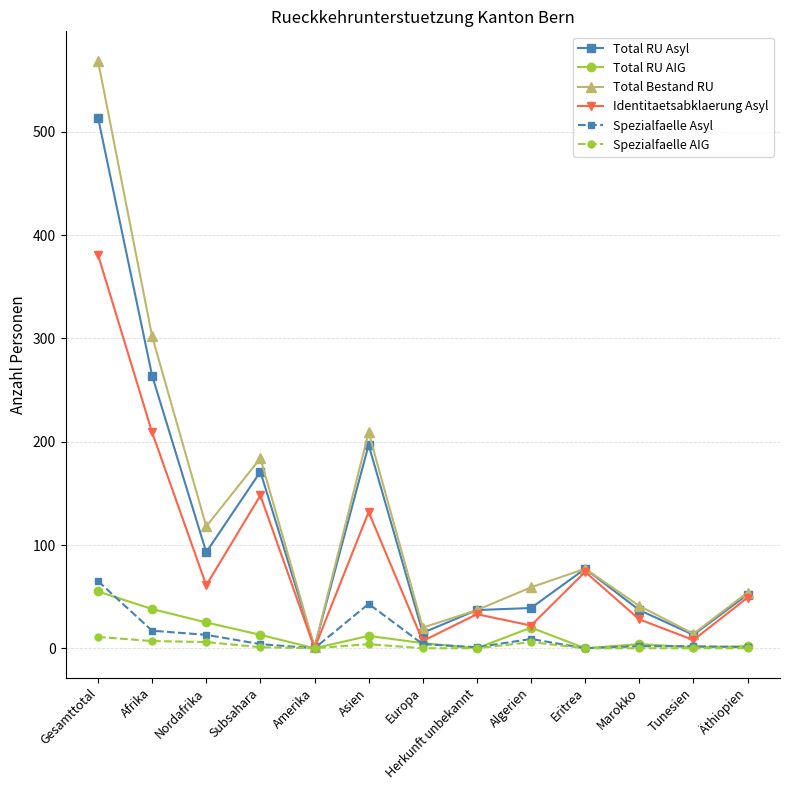

How many lines are shown in the chart?

6